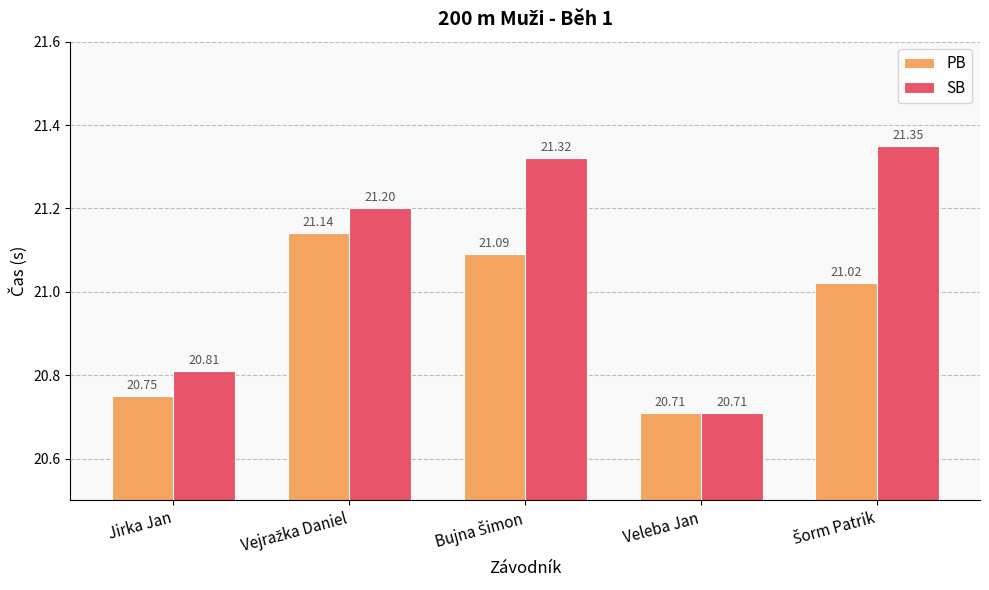

At which label is SB closest to 21?

Jirka Jan